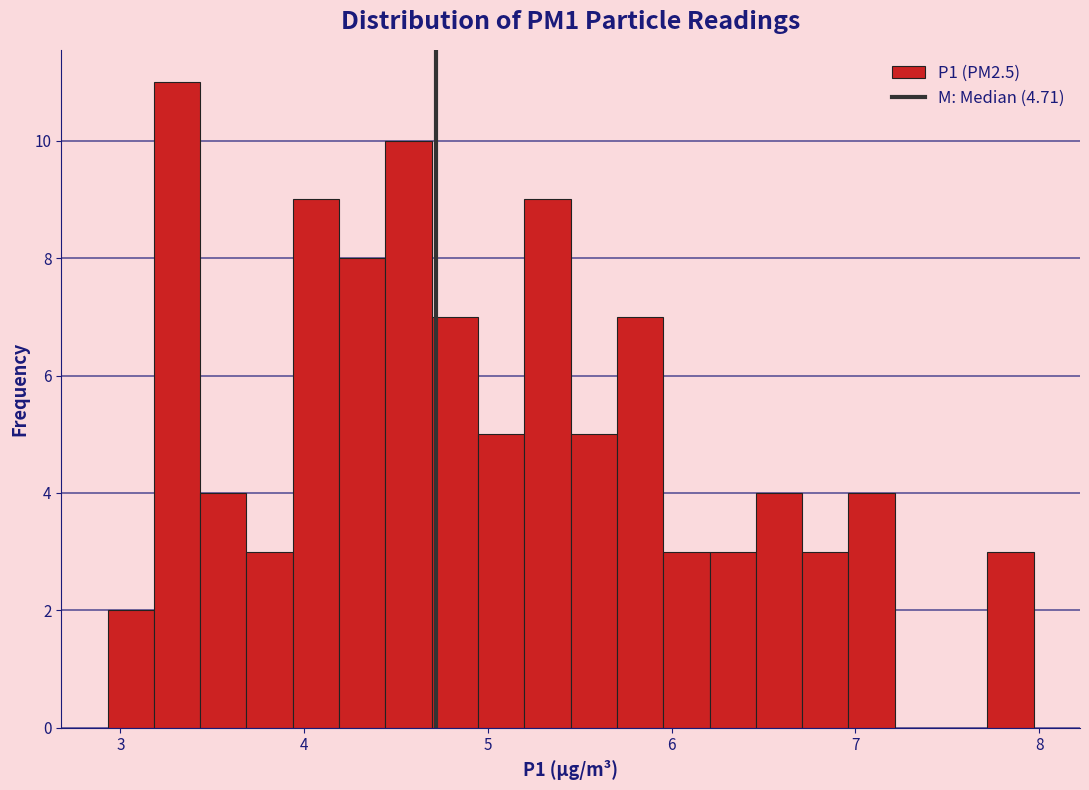

Read against the x-axis, roughly where is the centre of the tallest bar?

3.3